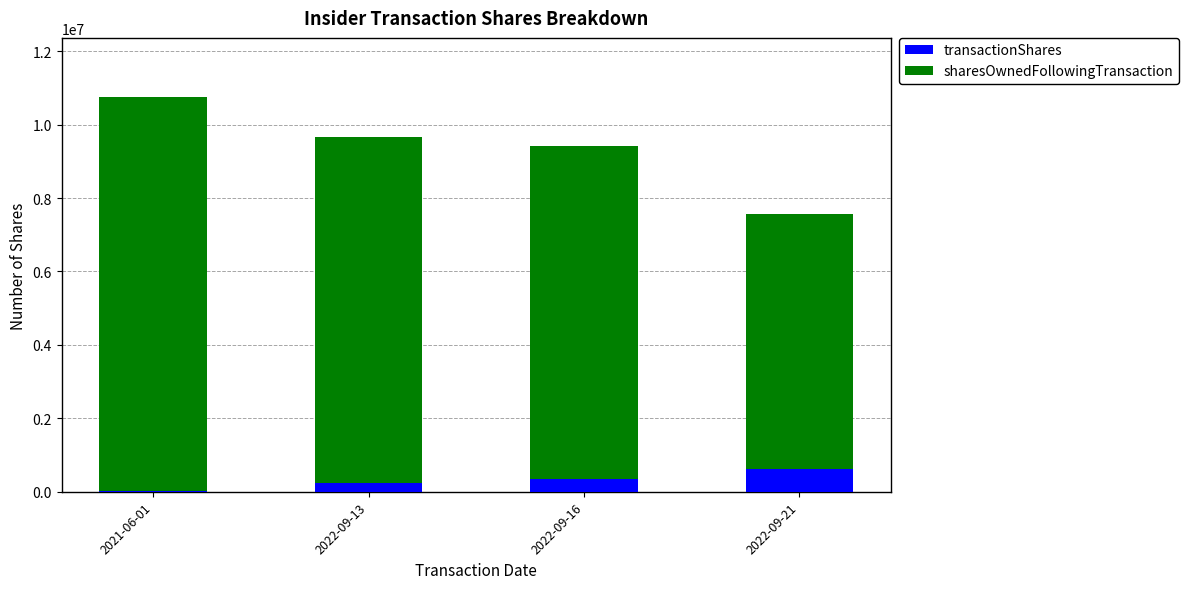

What is the highest value of the transactionShares series?

613603